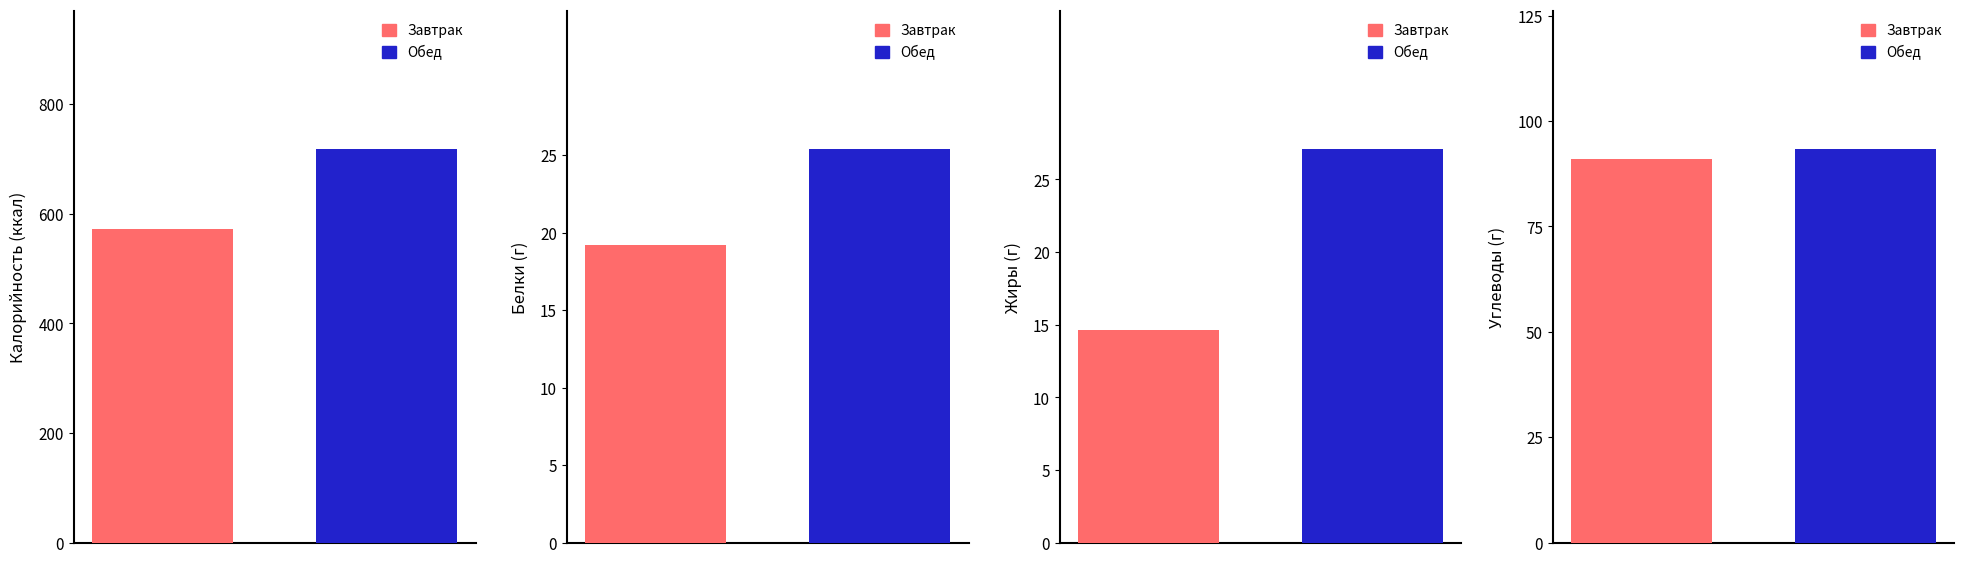

Reading left to right, what are all the values shown in this chart?

Калорийность: Завтрак=572.5	Обед=718.0
Белки: Завтрак=19.2	Обед=25.4
Жиры: Завтрак=14.6	Обед=27.1
Углеводы: Завтрак=91.1	Обед=93.4